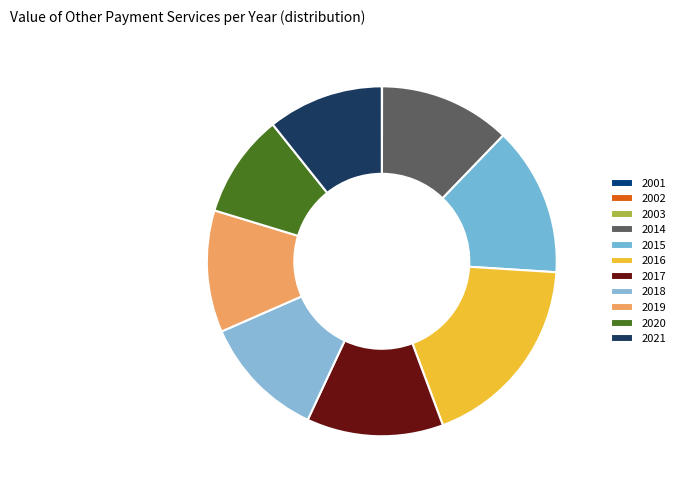

Count the number of slices in the pie.

11